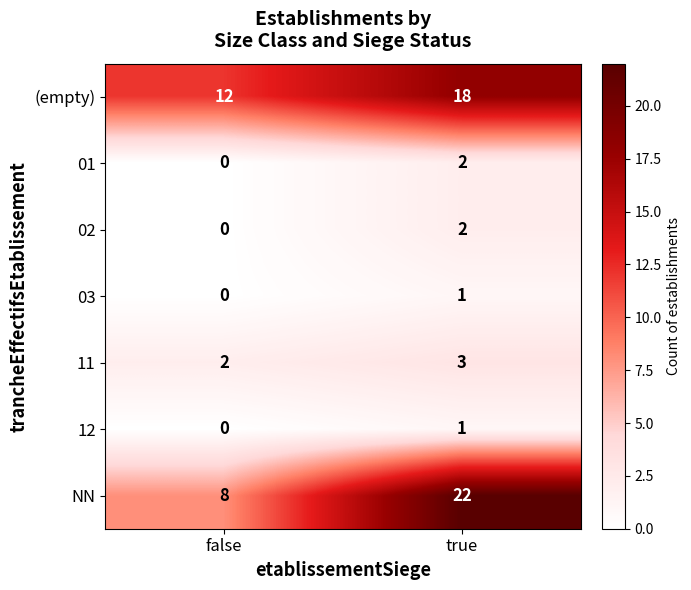

What is the sum of the (empty) values at false and true?

30